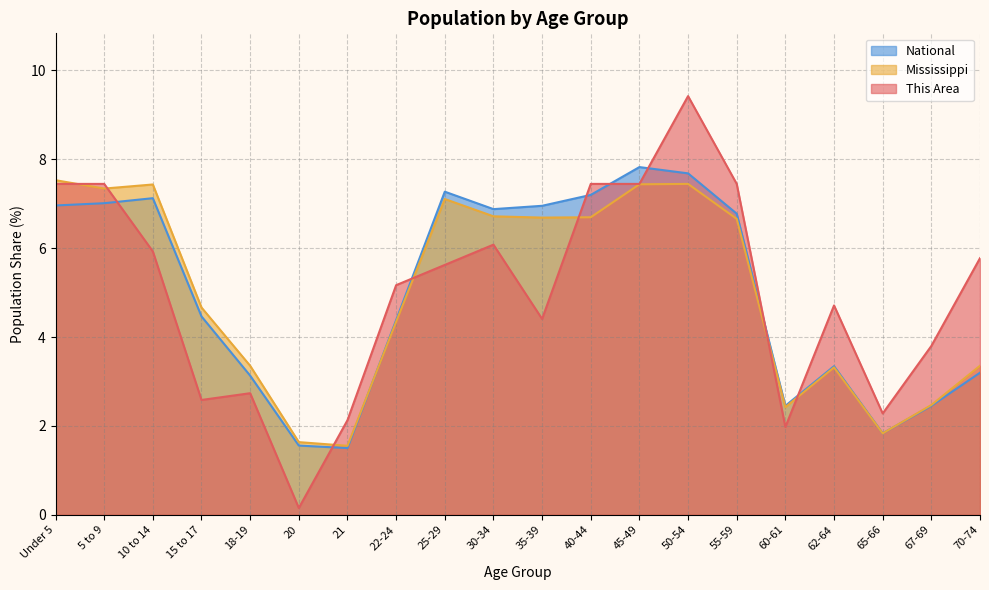

At 22-24, list the series in order from largest to smallest.

This Area, National, Mississippi